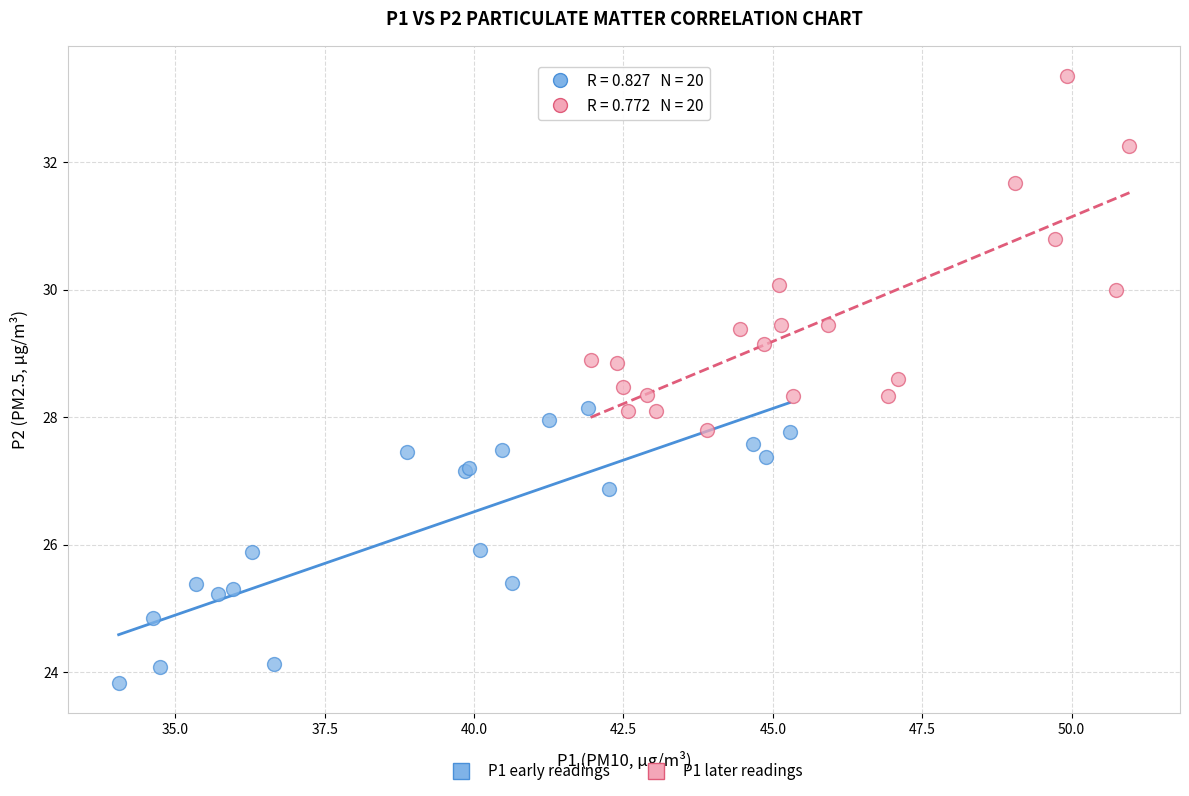

Which series contains the highest Y value?

P1 later readings